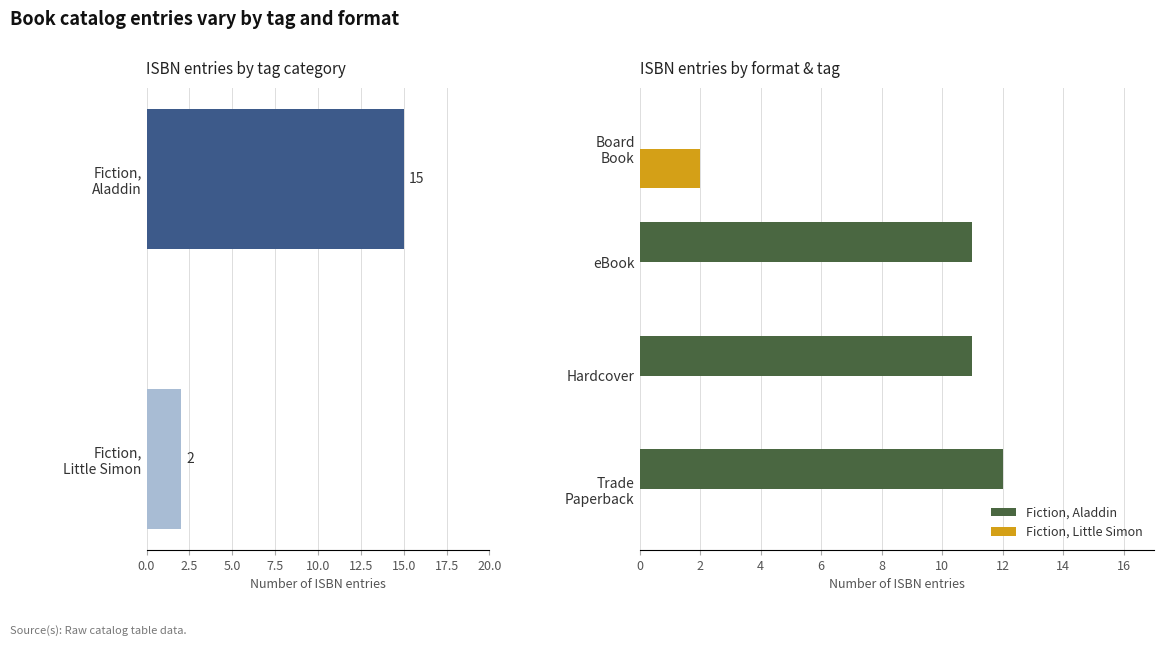

Reading right to left, what are all the values shown in this chart?

Fiction, Aladdin: 0	11	11	12
Fiction, Little Simon: 2	0	0	0